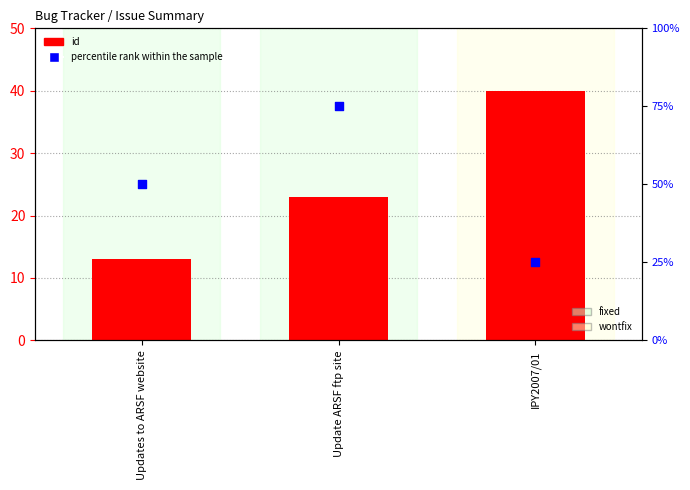

Which series has the largest total across all categories?

percentile rank within the sample